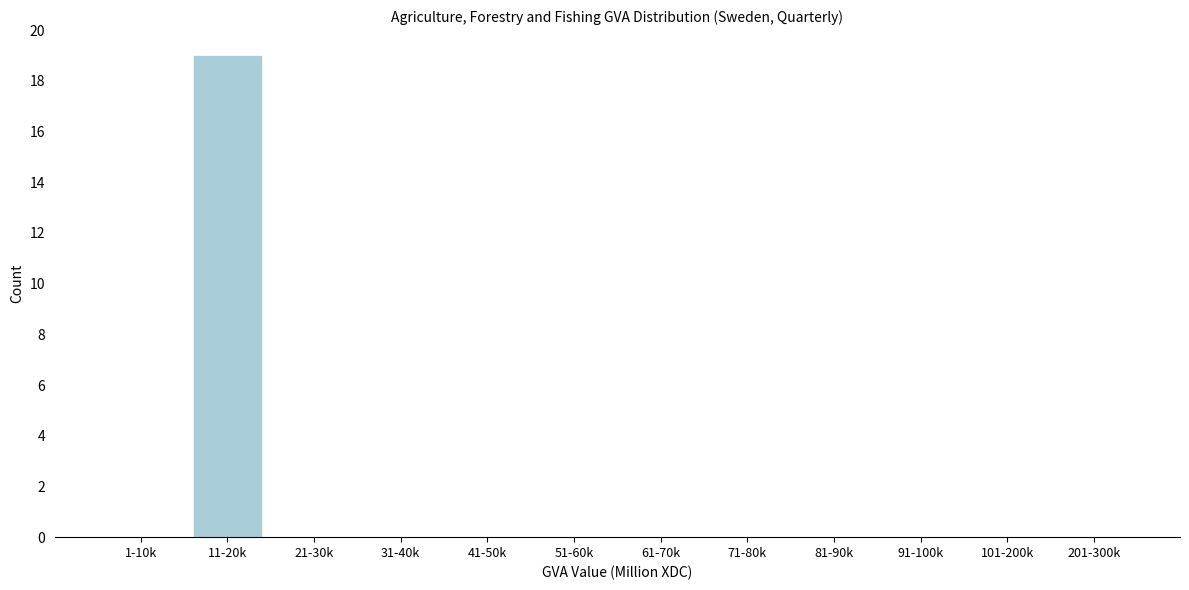

Reading left to right, list all the values displayed in this chart.

1-10k=0	11-20k=19	21-30k=0	31-40k=0	41-50k=0	51-60k=0	61-70k=0	71-80k=0	81-90k=0	91-100k=0	101-200k=0	201-300k=0